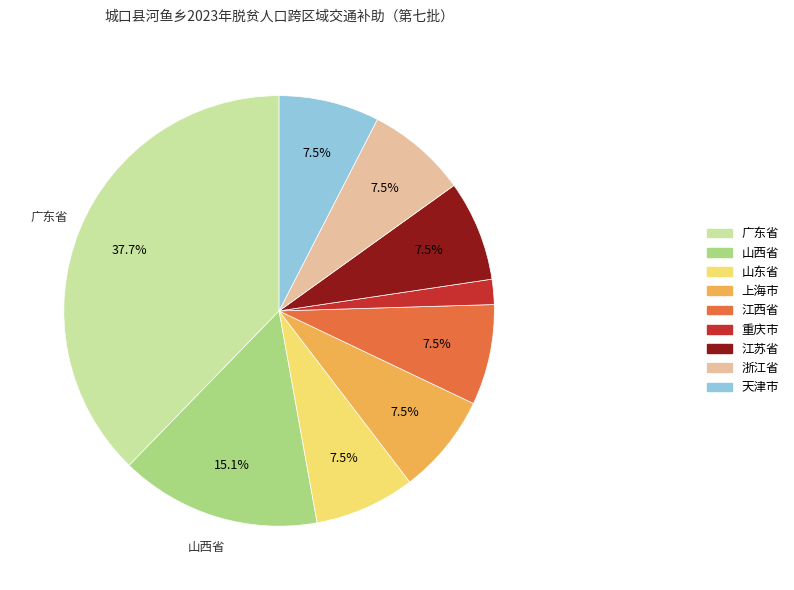

Does any single category account for the majority?

No